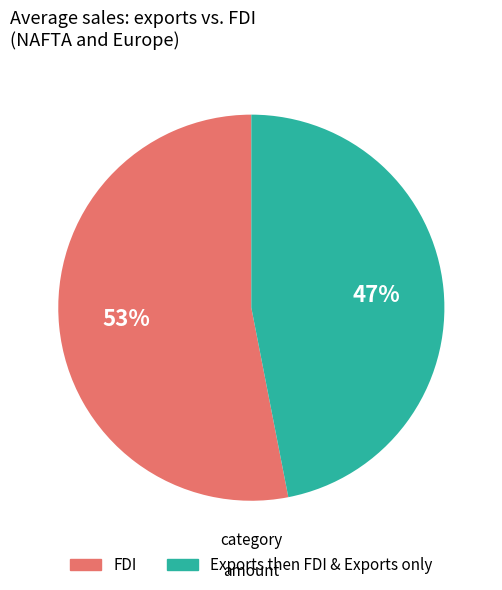

Count the number of slices in the pie.

2